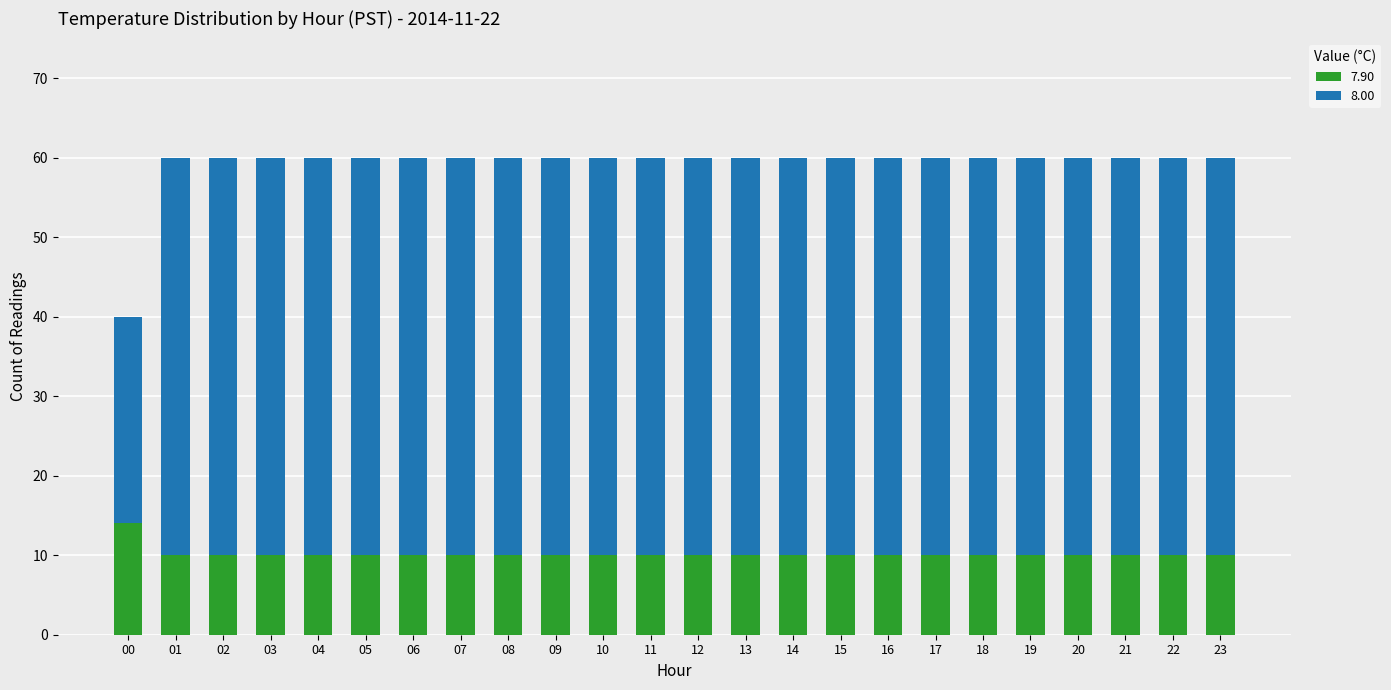

What is the difference between the maximum and minimum values in the 7.90 series?

4